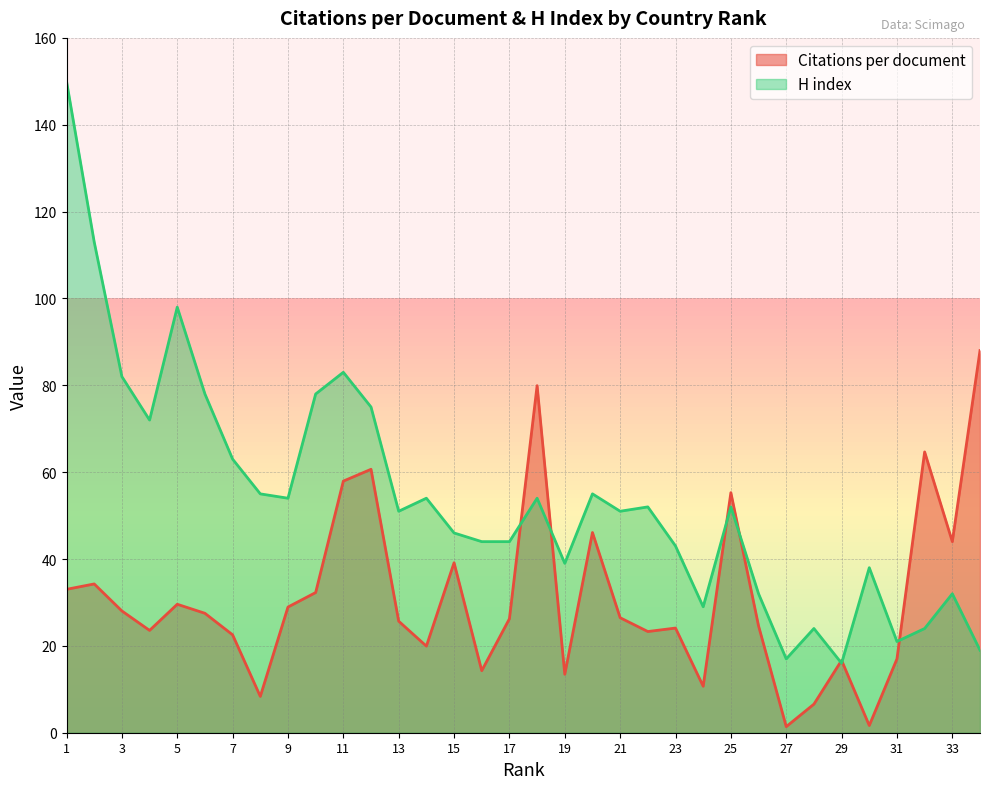

Between 9 and 32, which series saw the biggest shift?

Citations per document